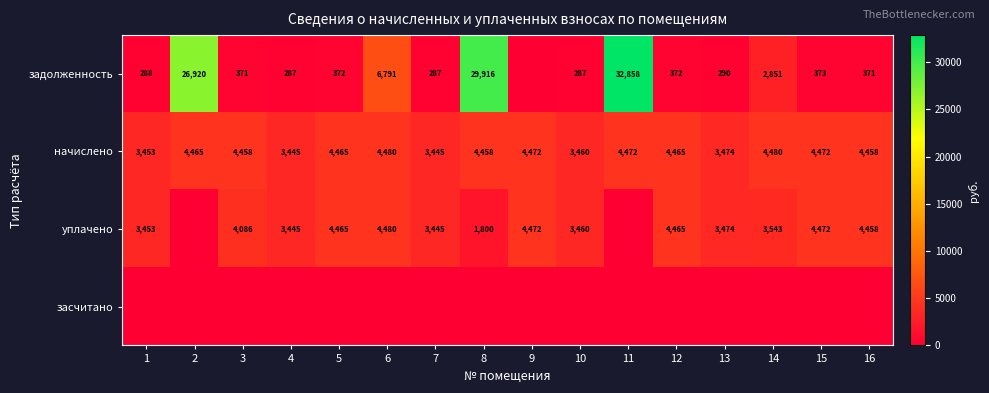

At how many categories does at least one series exceed 24997?

3